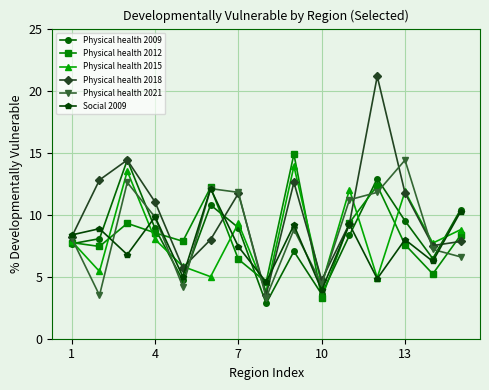

In Physical health 2021, how many points are higher than both neighbors (excluding endpoints)?

4